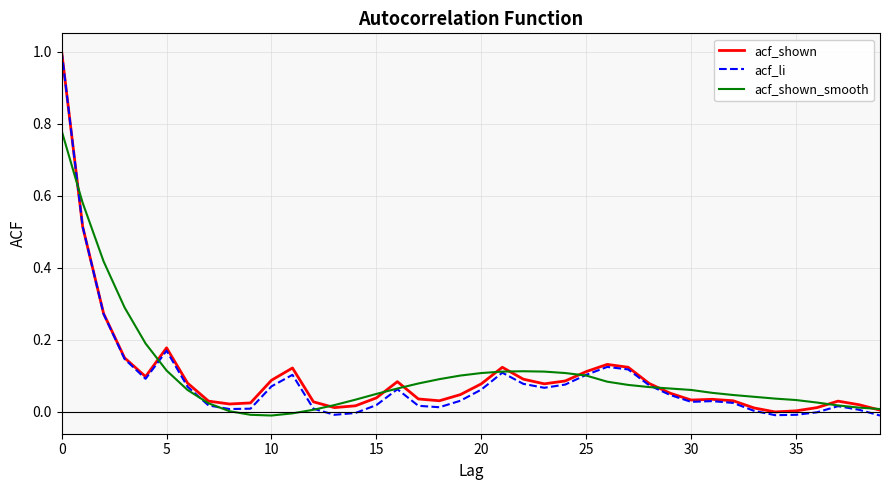

Which series has the widest spread of values?

acf_li